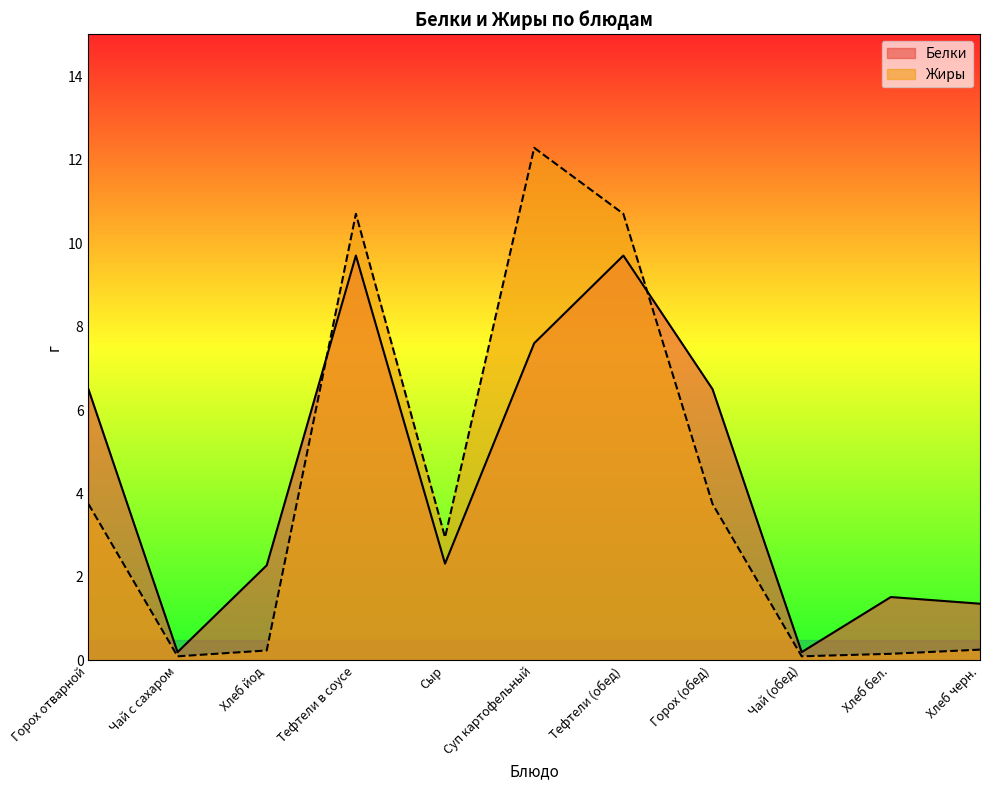

What are all the series names shown in the legend?

Белки, Жиры